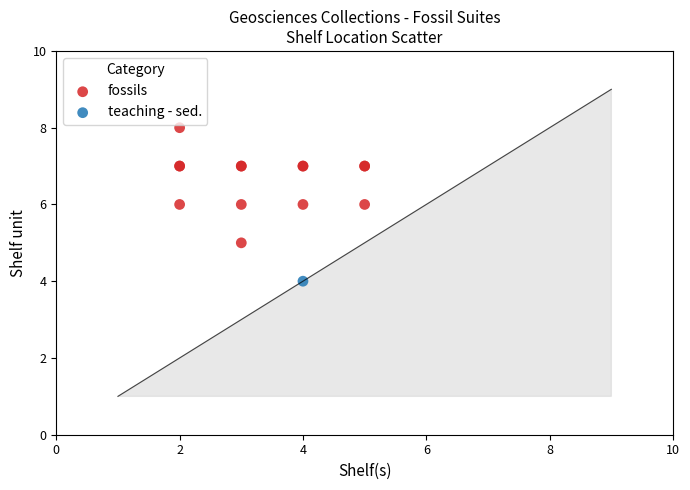

What are all the series names shown in the legend?

fossils, teaching - sed.